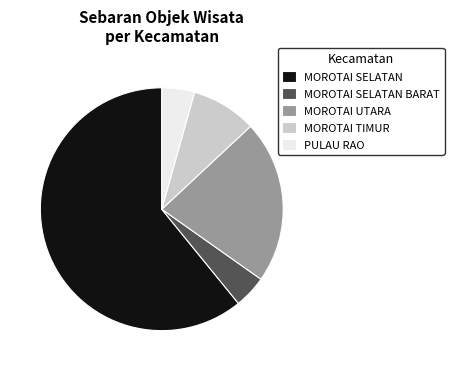

Which category has the biggest portion of the pie?

MOROTAI SELATAN